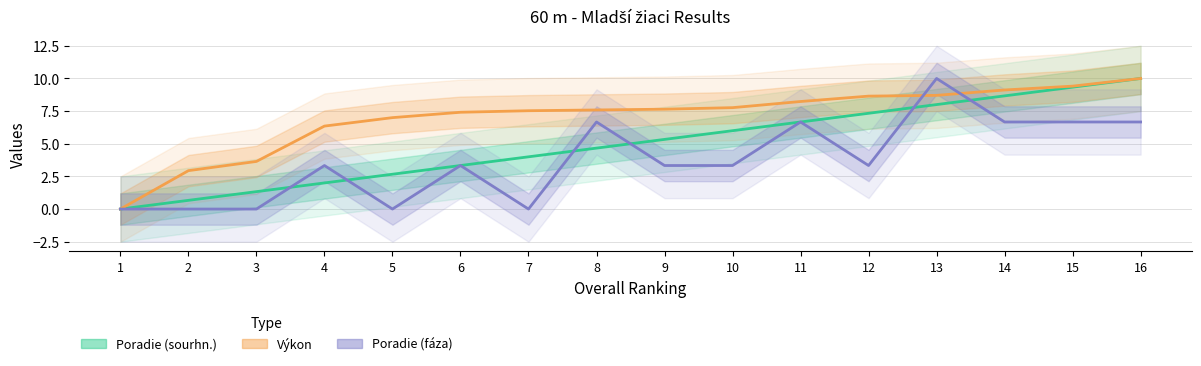

How many lines are shown in the chart?

3